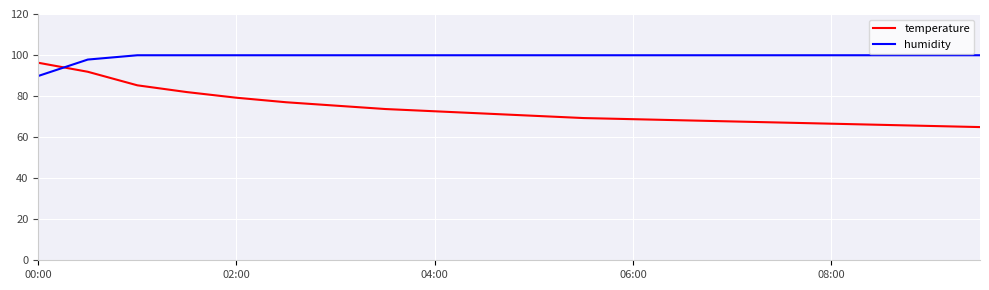

Which series has the largest total across all categories?

humidity